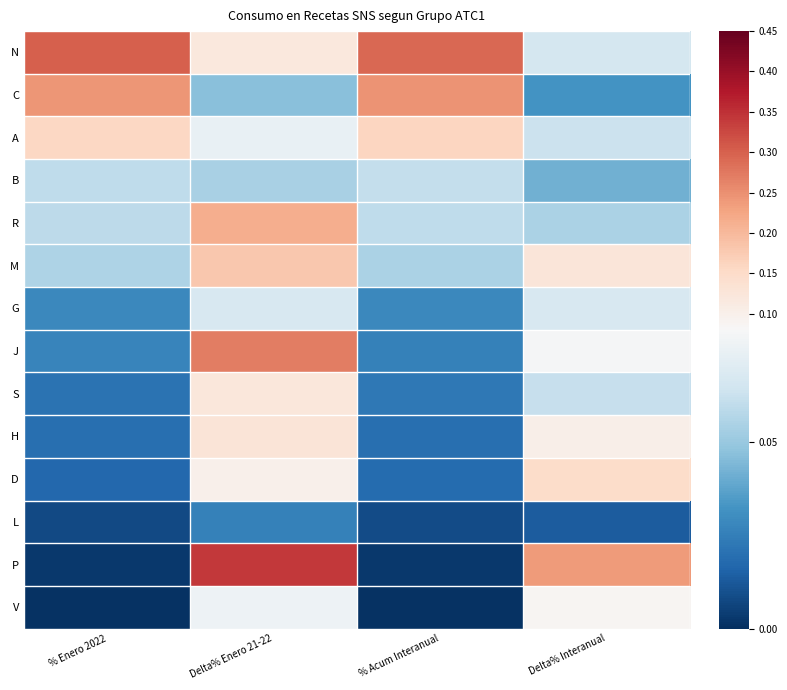

Rank the series at Delta% Interanual from lowest to highest value.

L, C, B, R, S, A, N, G, J, V, H, M, D, P